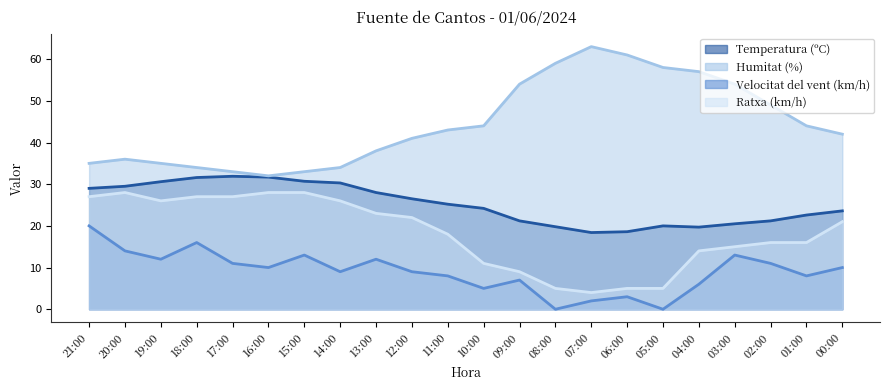

Which series has the largest total across all categories?

Humitat (%)